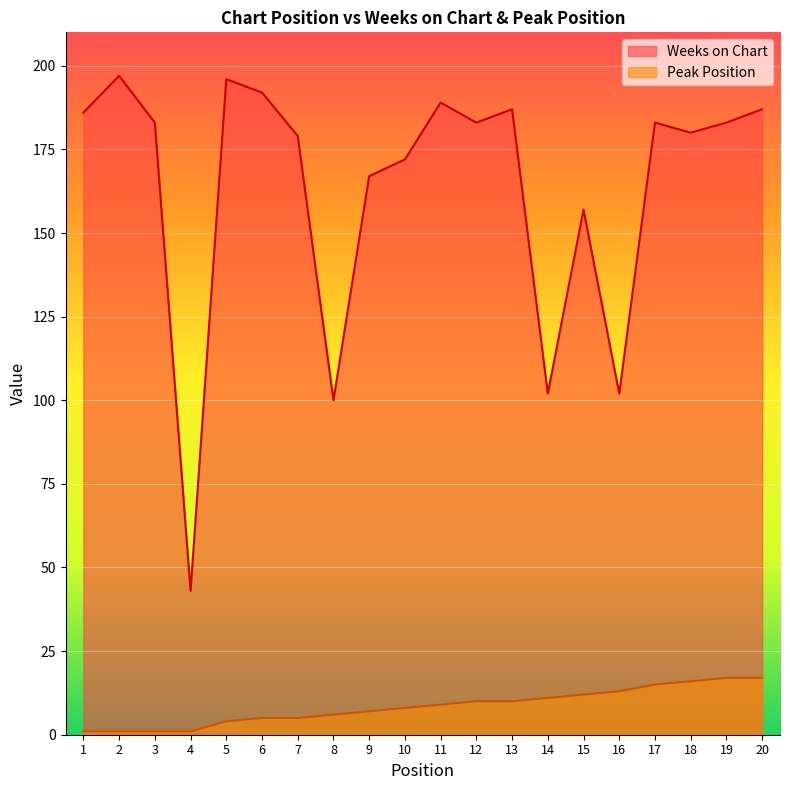

Rank the series by their average value, from lowest to highest.

Peak Position, Weeks on Chart